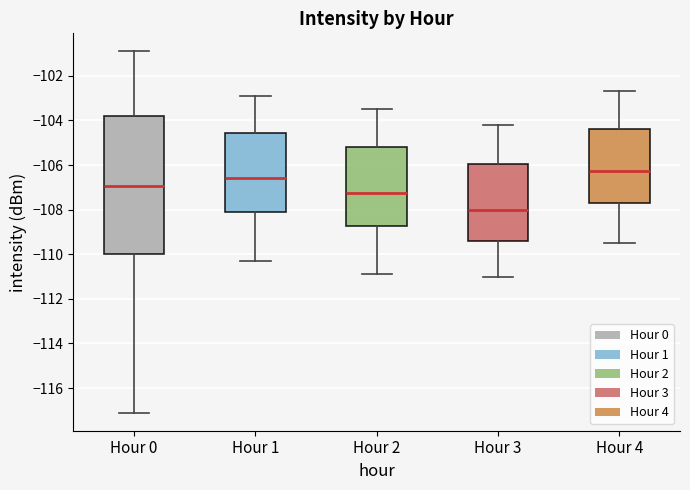

Reading left to right, read every box against the y-axis: the position of its median line, the range the box covers, and the ends of its whiskers. The values are not printed on the chart, so give them approximately, as read against the axis.

Hour 0: median -107.0, box -110.0 to -103.8, whiskers -117.0 to -101.0
Hour 1: median -106.6, box -108.2 to -104.6, whiskers -110.2 to -102.8
Hour 2: median -107.2, box -108.8 to -105.2, whiskers -110.8 to -103.4
Hour 3: median -108.0, box -109.4 to -106.0, whiskers -111.0 to -104.2
Hour 4: median -106.2, box -107.8 to -104.4, whiskers -109.4 to -102.6